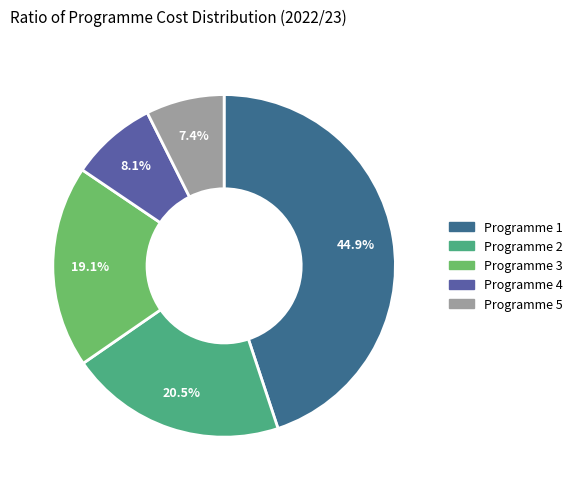

Is the sum of Programme 3 and Programme 4 greater than half?

No